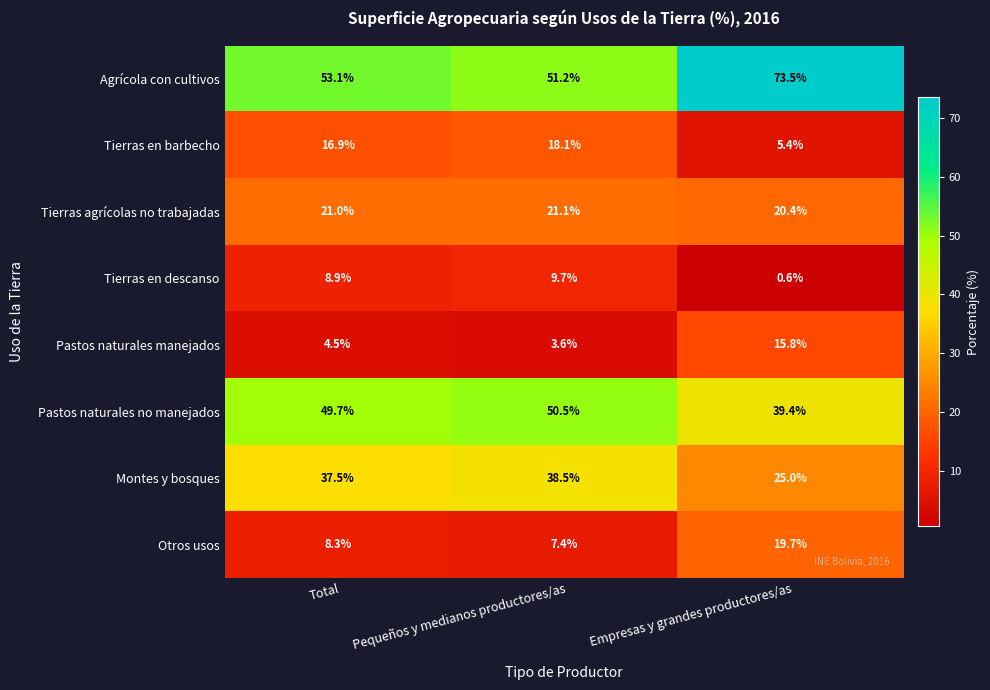

The Agrícola con cultivos series shows 51.2 at Pequeños y medianos productores/as. True or false?

True